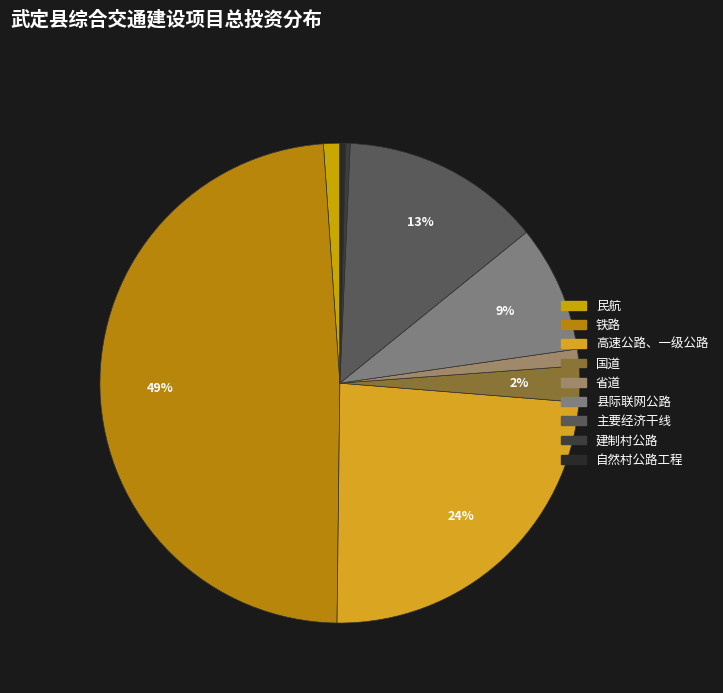

To the nearest percent, what is the difference between the 建制村公路 and 高速公路、一级公路 slice percentages?

24%